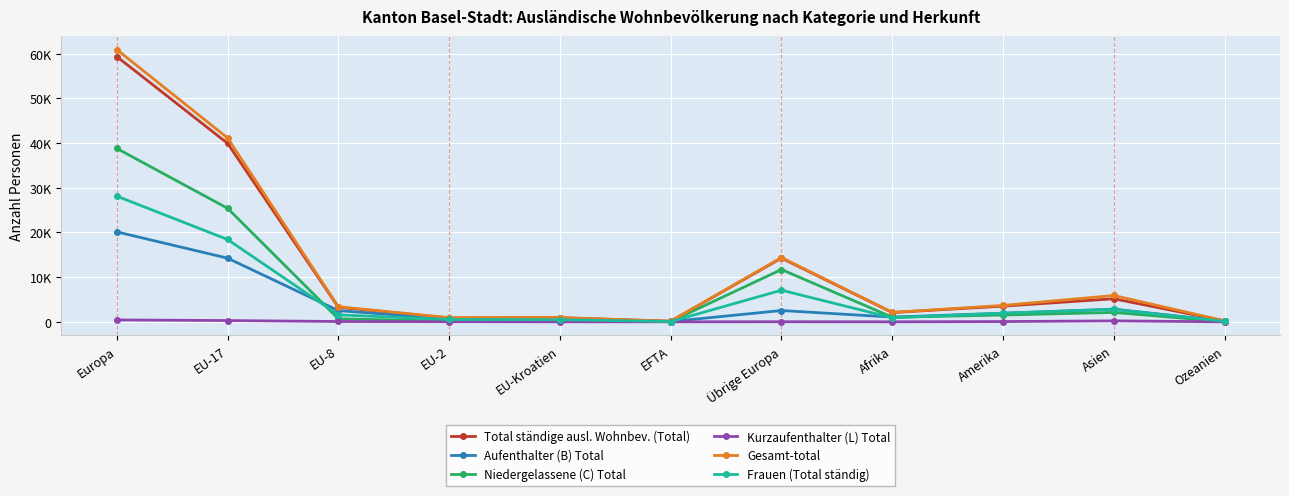

Is this an area chart (filled region under the line)?

No